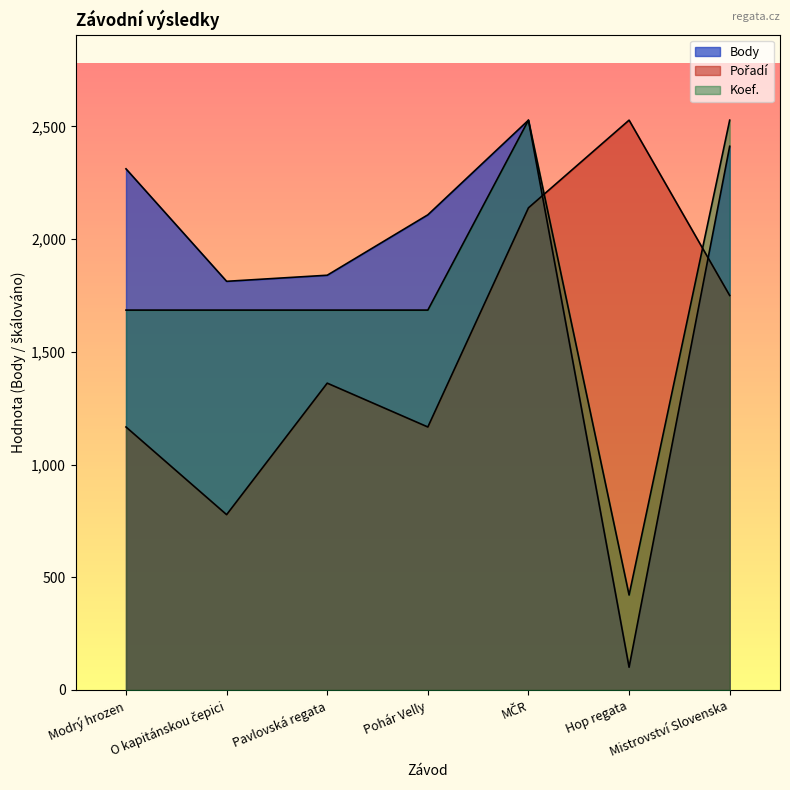

Reading left to right, extract all data points from this chart.

Body: Modrý hrozen=2312.0	O kapitánskou čepici=1813.0	Pavlovská regata=1840.0	Pohár Velly=2108.0	MČR=2528.0	Hop regata=101.0	Mistrovství Slovenska=2412.0
Pořadí: Modrý hrozen=1166.8	O kapitánskou čepici=777.8	Pavlovská regata=1361.2	Pohár Velly=1166.8	MČR=2139.1	Hop regata=2528.0	Mistrovství Slovenska=1750.2
Koef.: Modrý hrozen=1685.3	O kapitánskou čepici=1685.3	Pavlovská regata=1685.3	Pohár Velly=1685.3	MČR=2528.0	Hop regata=421.3	Mistrovství Slovenska=2528.0